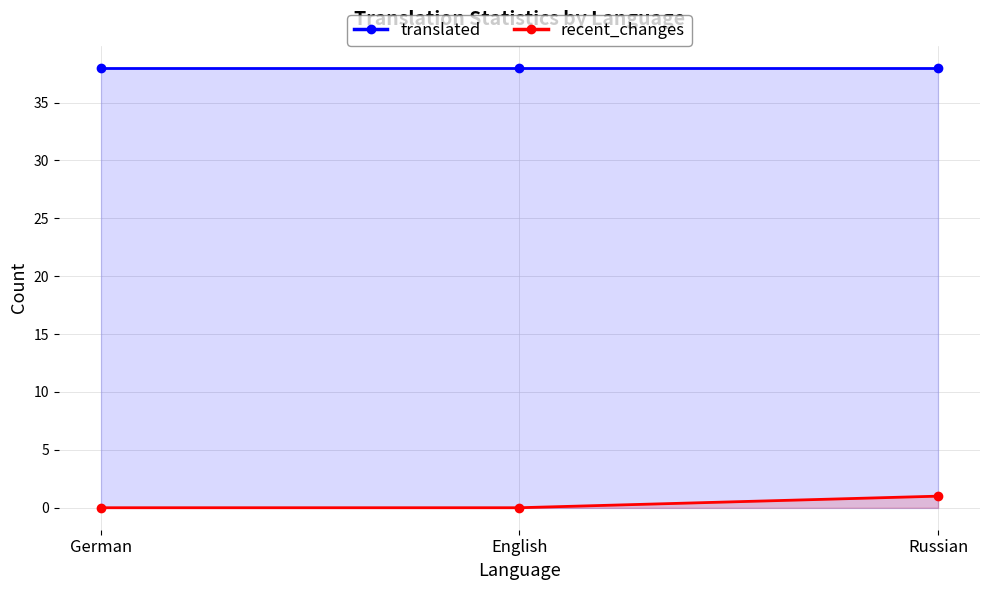

At how many categories does at least one series exceed 4?

3